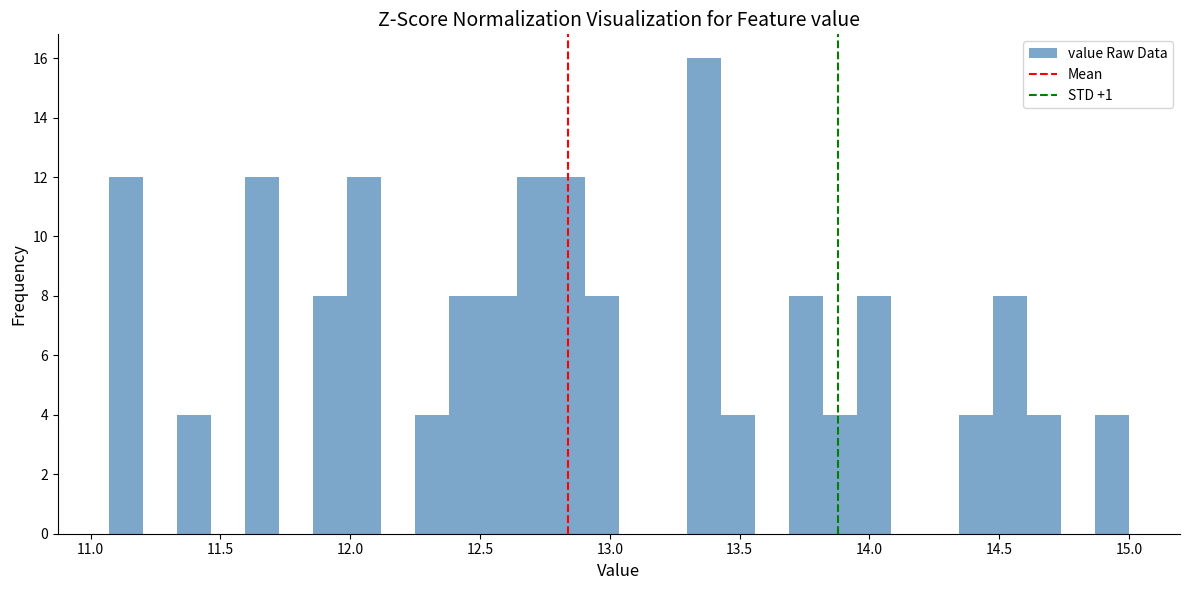

Around what value on the x-axis is the tallest bar? Give the approximate position of its centre, as read against the axis.

13.35